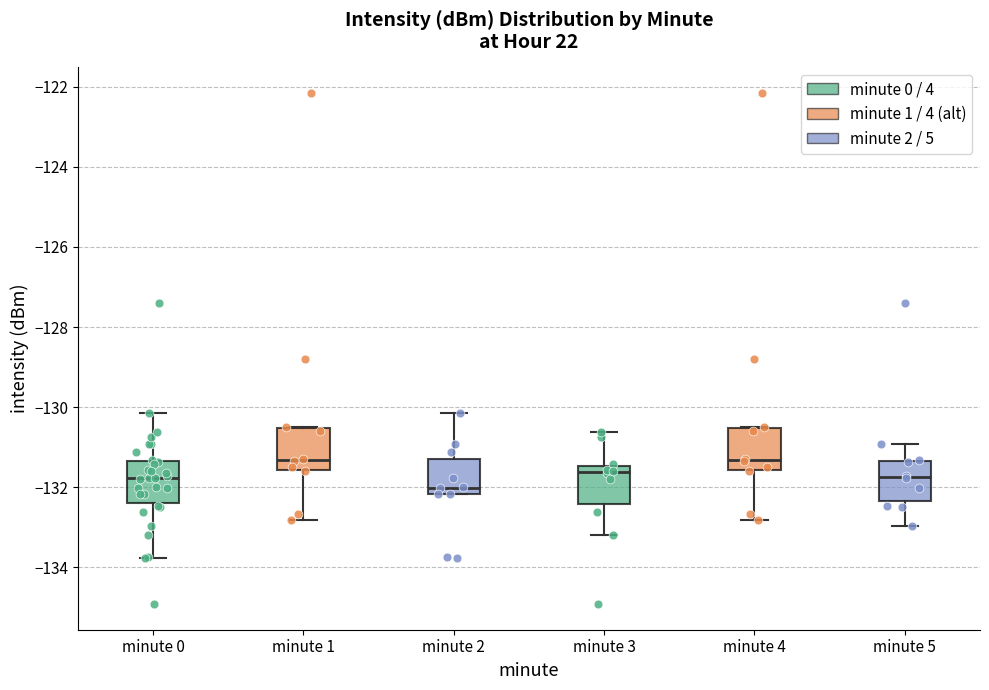

Where is the upper edge of the box for minute 2 on the y-axis? The values are not printed on the chart, so give them approximately, as read against the axis.

-131.2